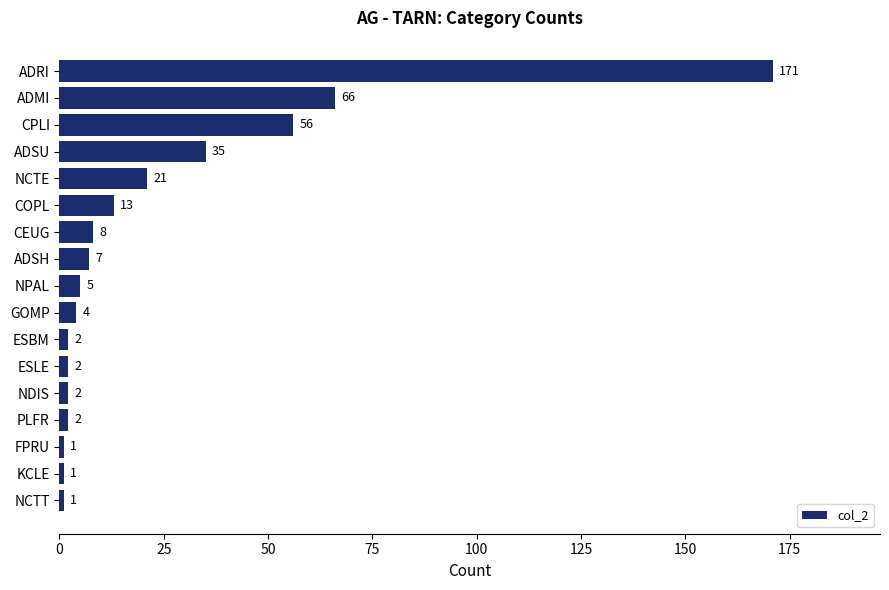

What is the sum of all values?

397